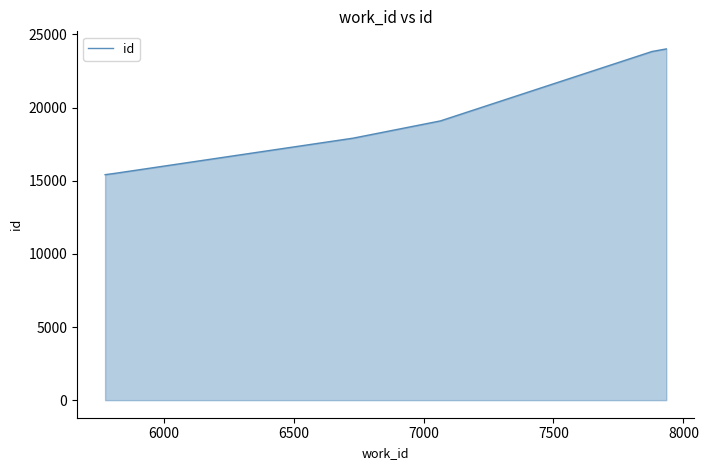

Does the chart have visible grid lines?

No